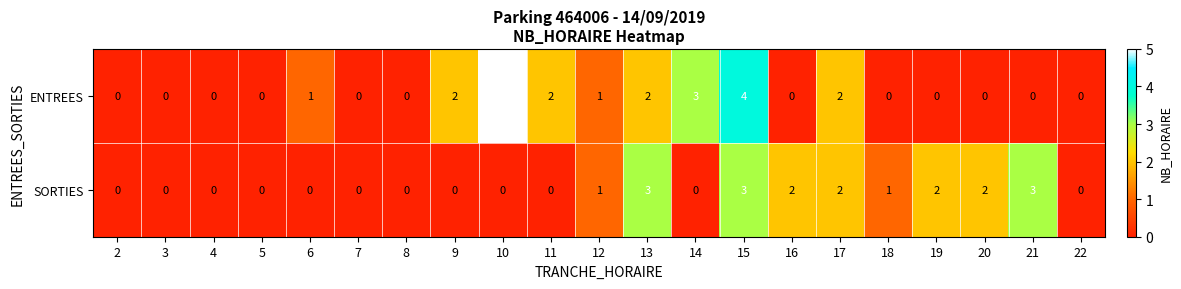

Is it true that SORTIES equals 4 at 13?

False